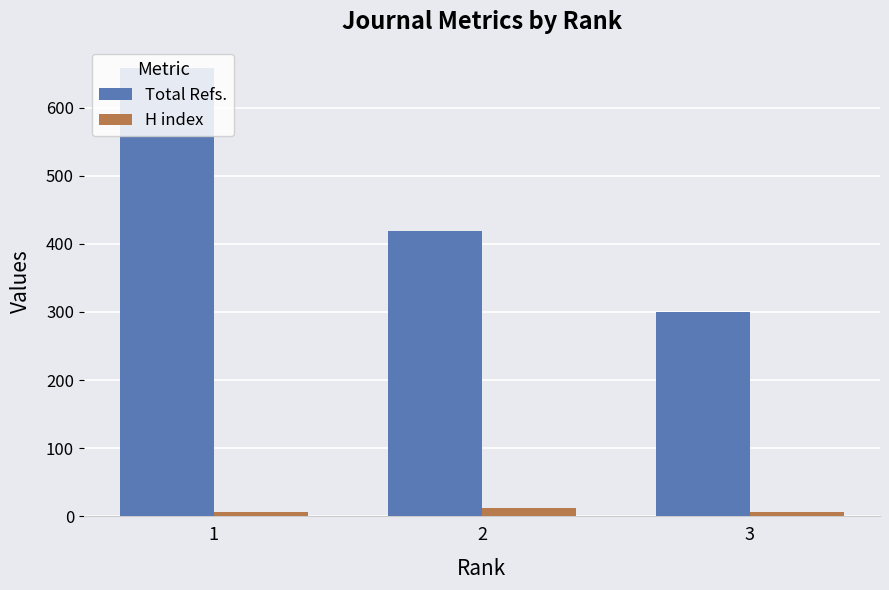

Between 1 and 3, which series saw the biggest shift?

Total Refs.